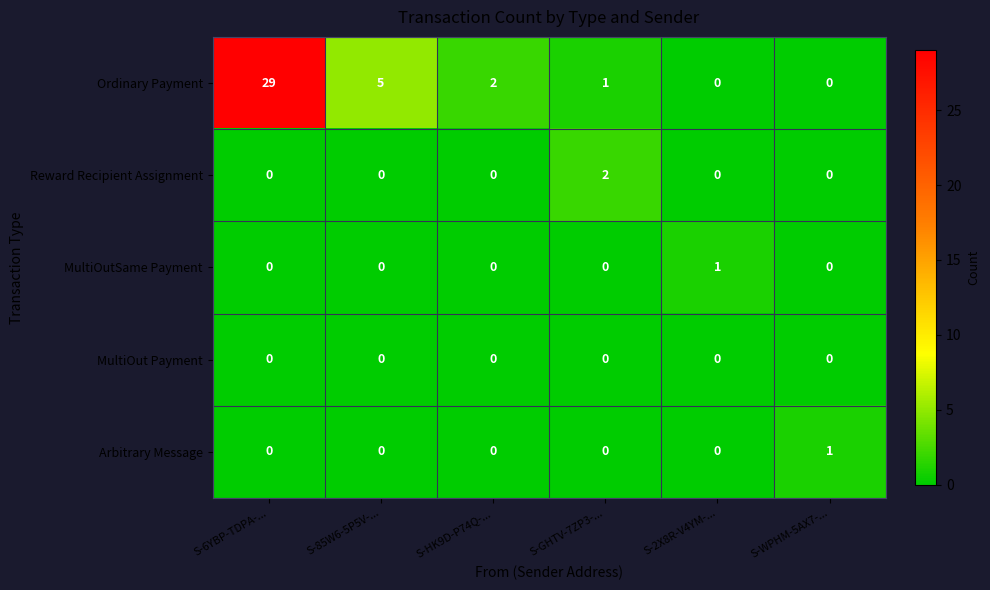

What is the total value across all series at S-GHTV-7ZP3-...?

3